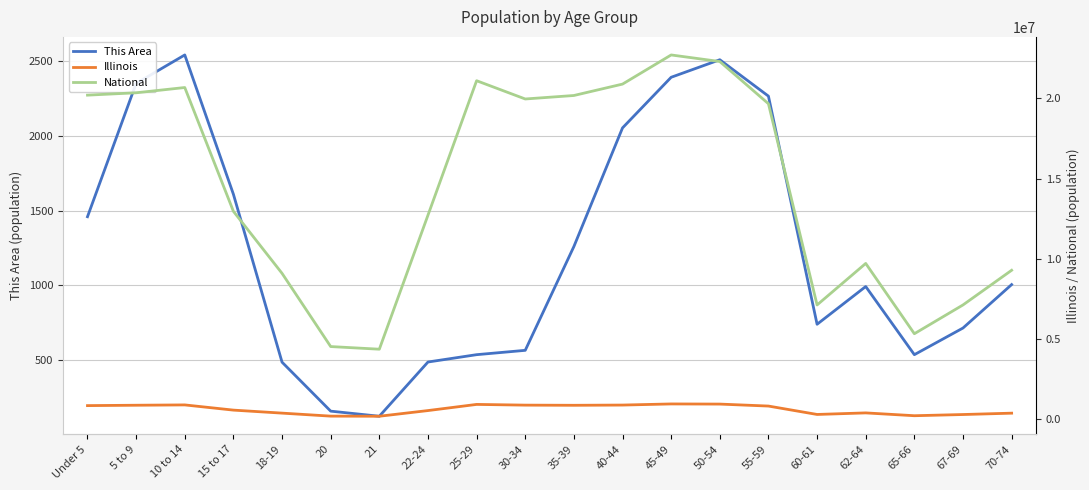

What is the label of the 11th point from the right?

30-34